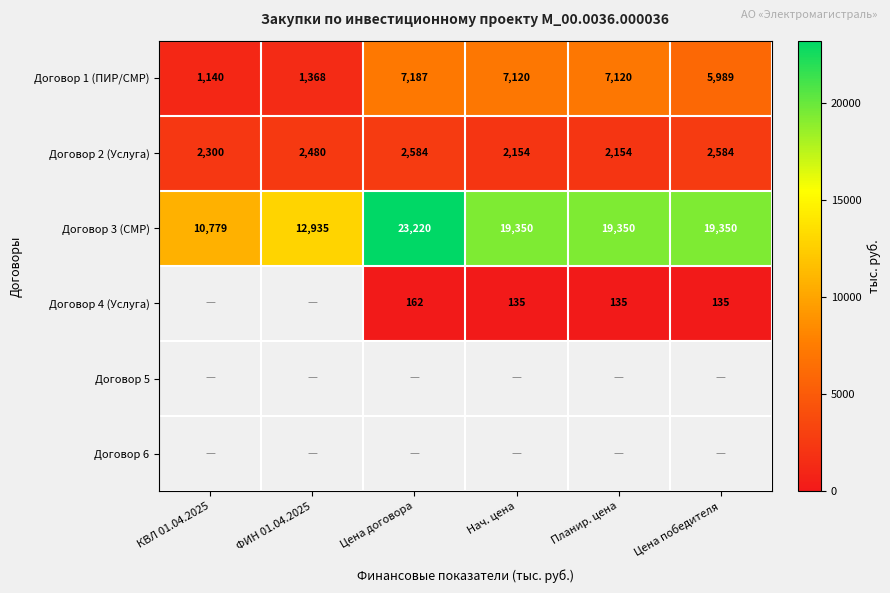

What is the minimum value shown in the chart?

135.0